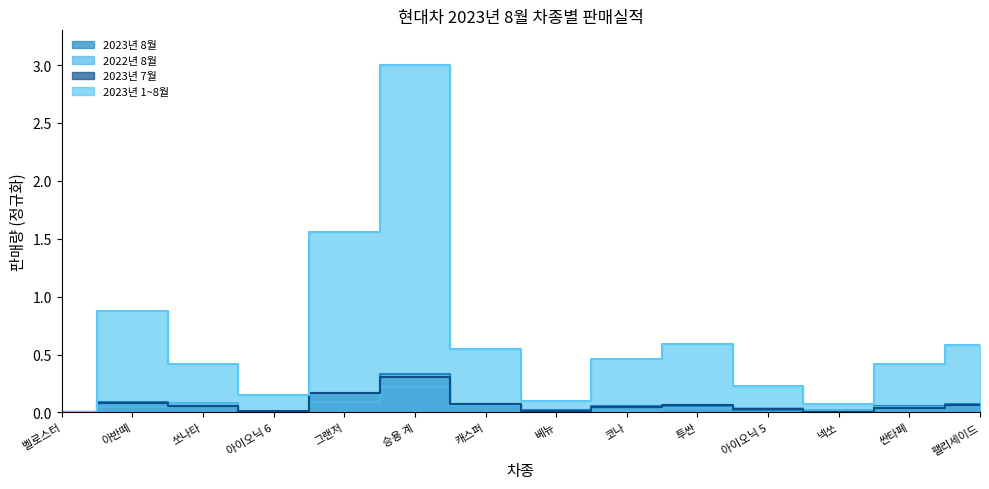

At which label does 2023년 8월 reach its minimum?

벨로스터